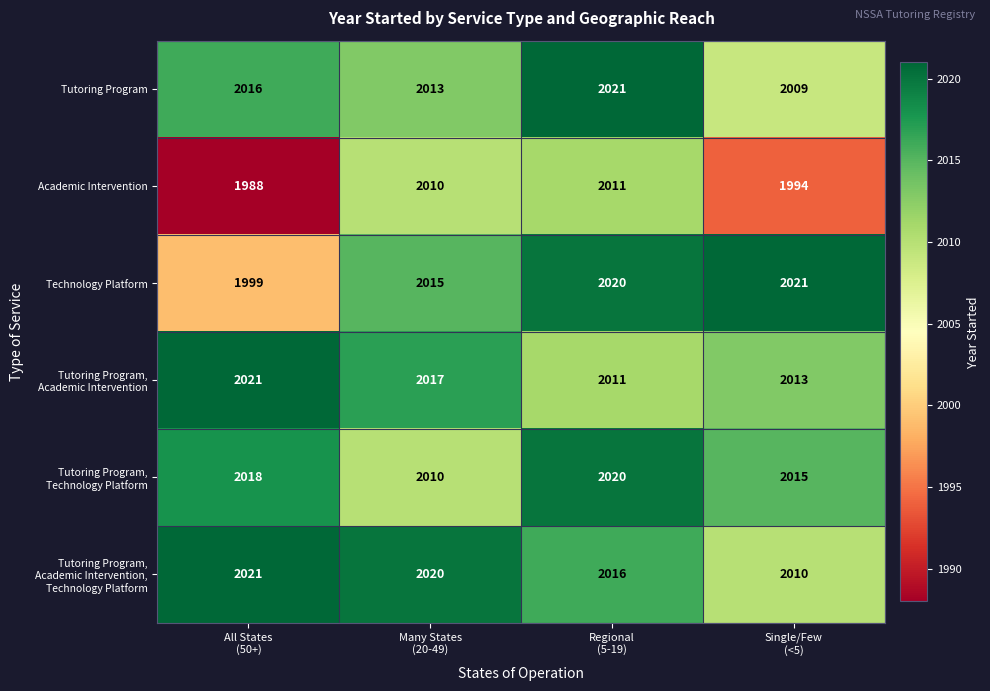

At how many categories does at least one series exceed 2008?

4